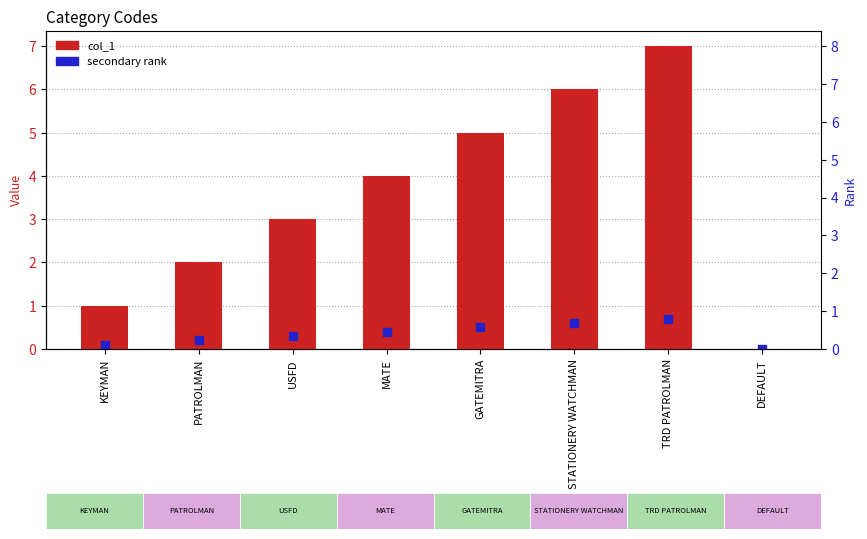

Which series reaches the maximum Y coordinate?

col_1